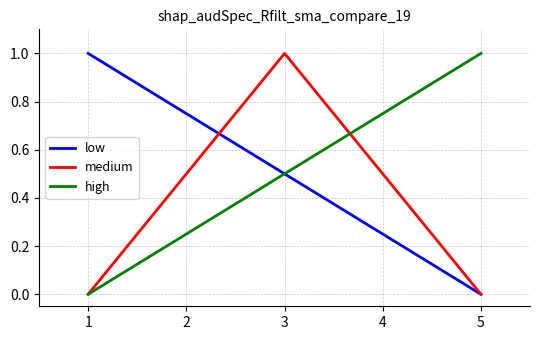

True or false: medium has a value of 0.2 at 2.

False